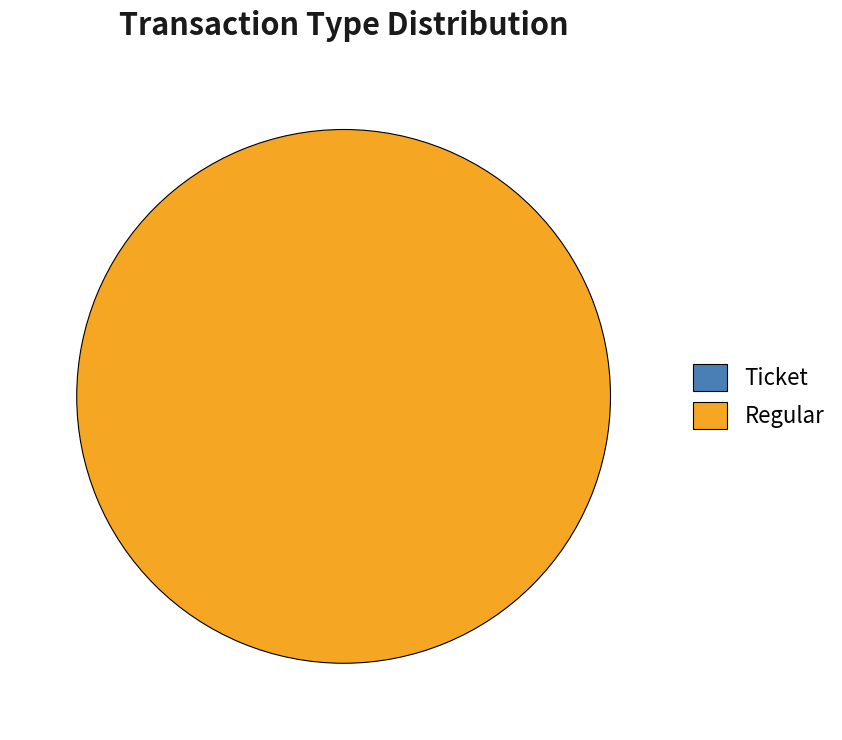

Is the sum of Regular and Ticket greater than half?

Yes